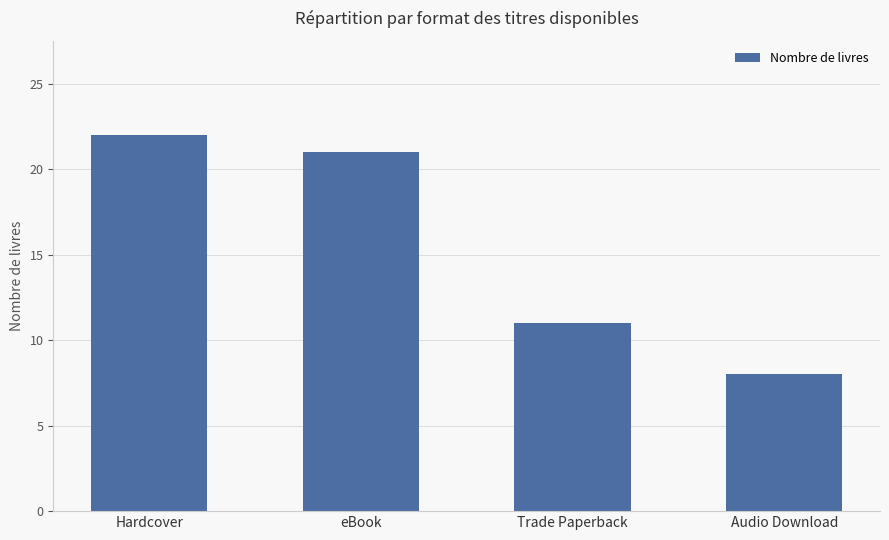

What is the ratio of the value at eBook to the value at Hardcover?

1.0